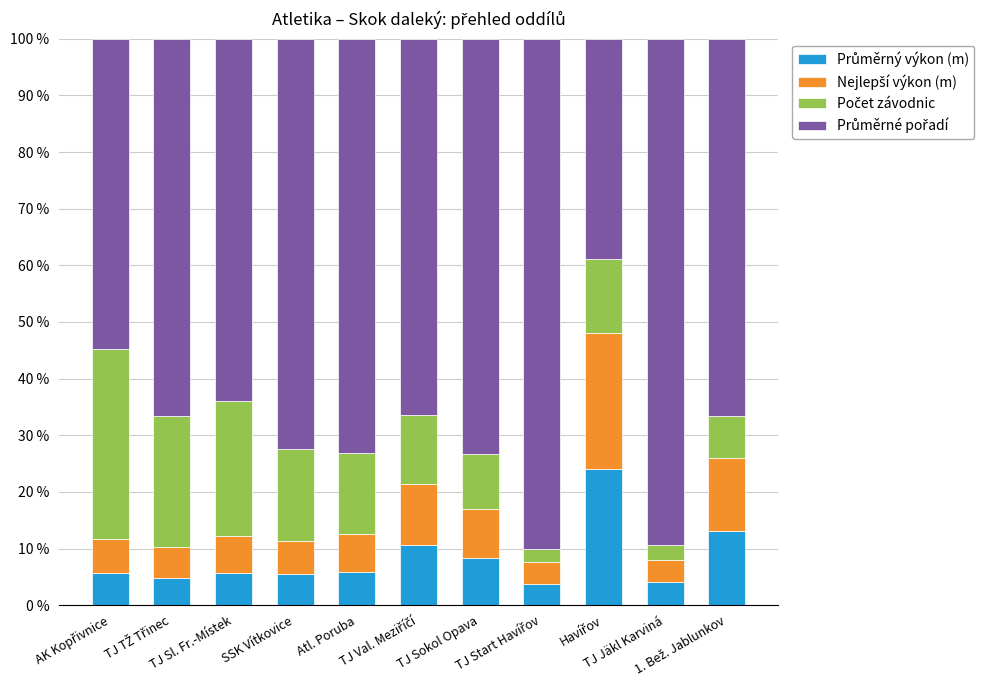

What is the approximate value of Nejlepší výkon (m) at SSK Vítkovice?

5.7